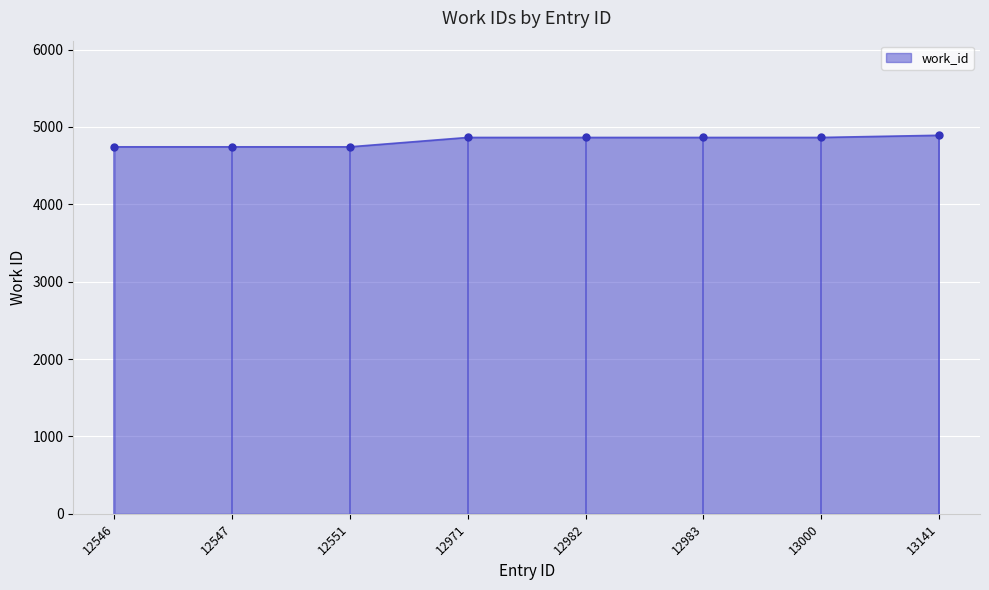

Approximately how many times larger is the value at 12551 compared to 12971?

1.0